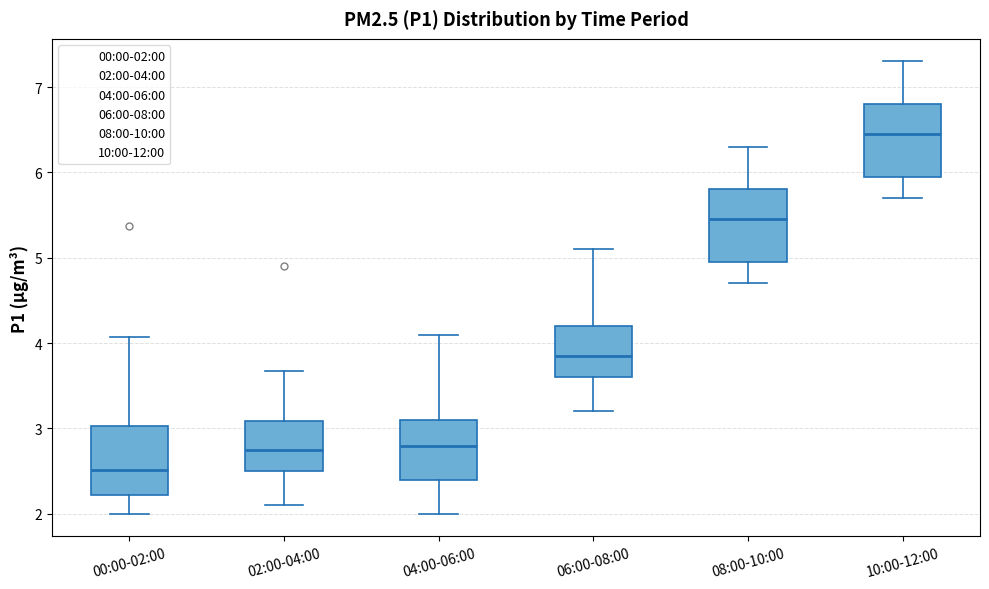

Where is the lower edge of the box for 04:00-06:00 on the y-axis? The values are not printed on the chart, so give them approximately, as read against the axis.

2.4